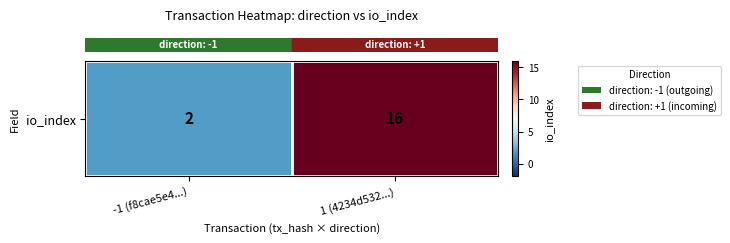

List the labels in order of value, largest first.

1 (4234d532...), -1 (f8cae5e4...)